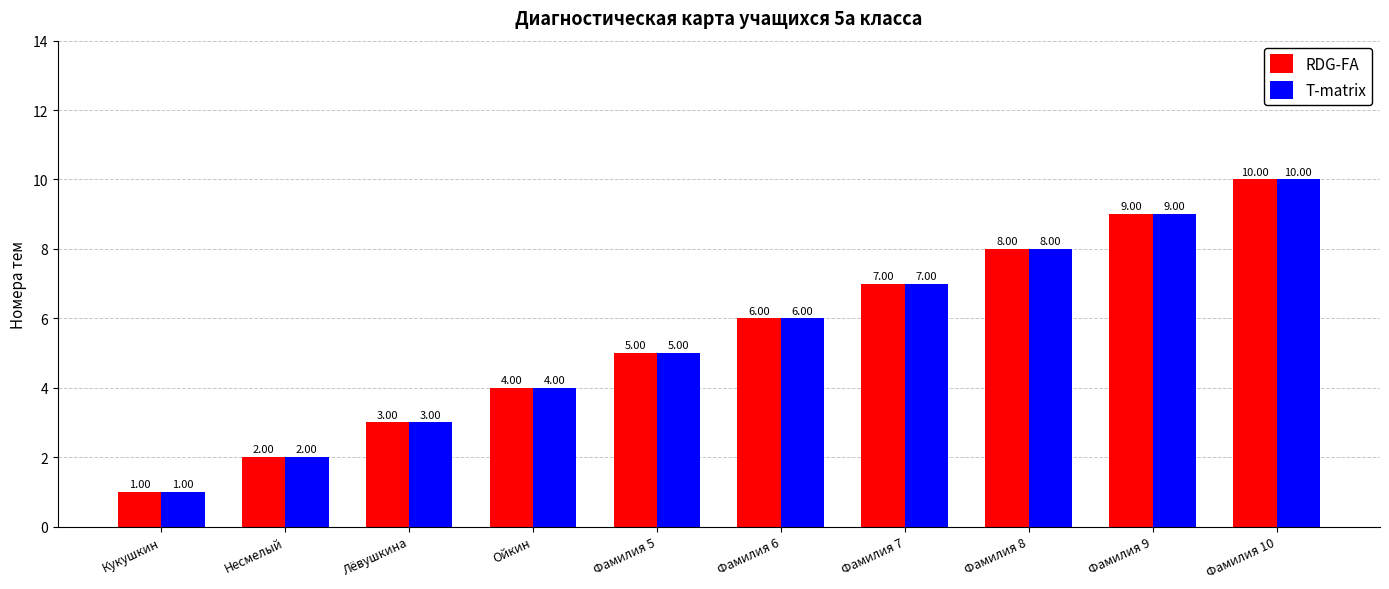

What is the difference between the second highest and second lowest values in the T-matrix series?

7